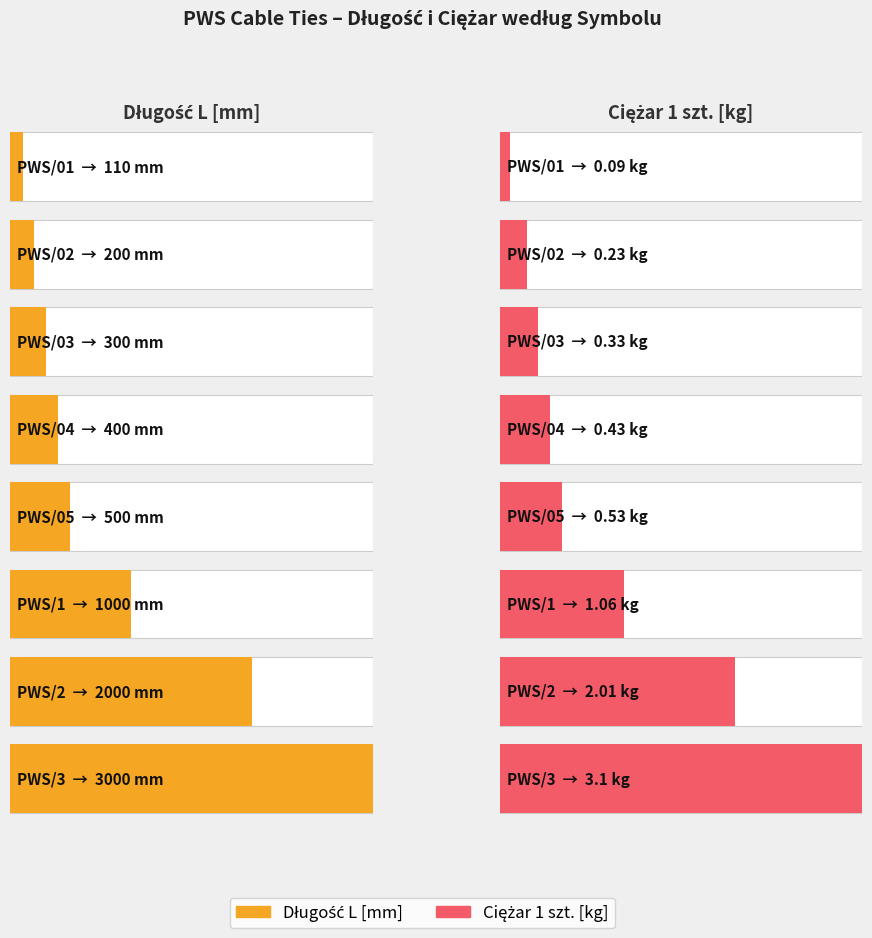

Is it true that Ciężar 1 szt. equals 0.5 at PWS/05?

True